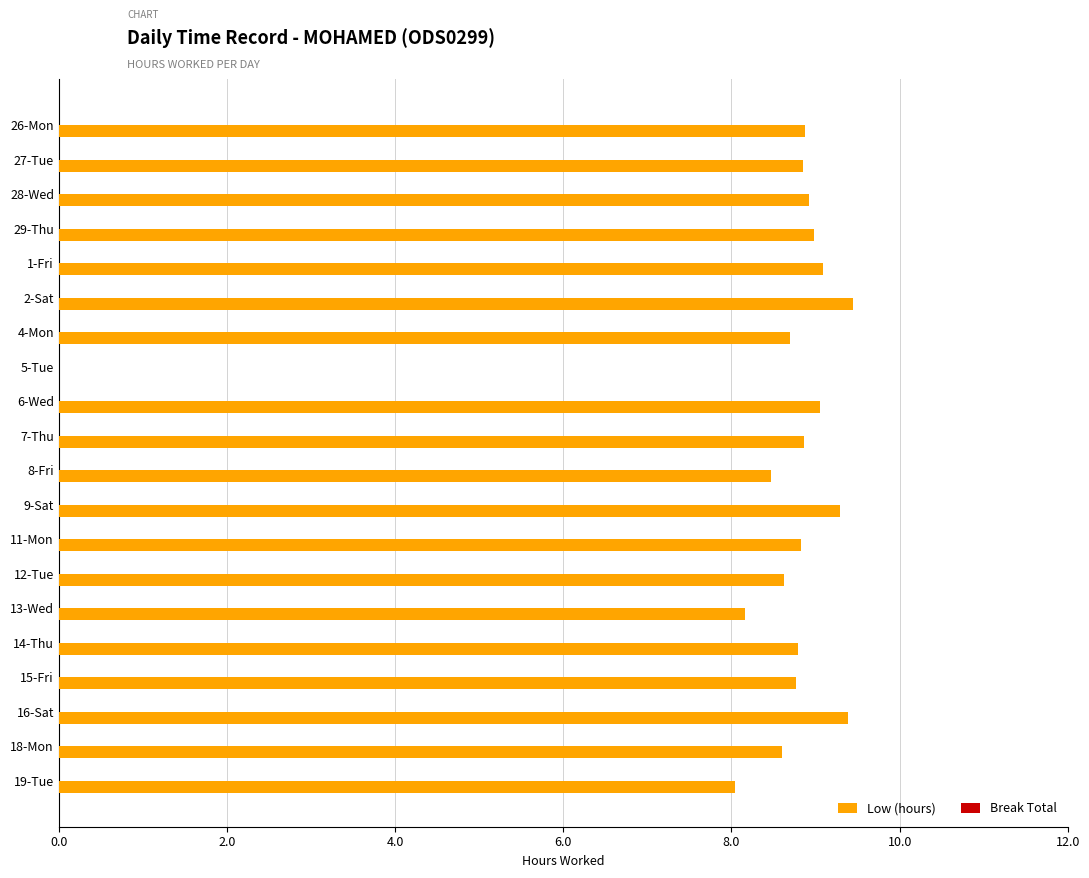

Read the value at 1-Fri.

9.1